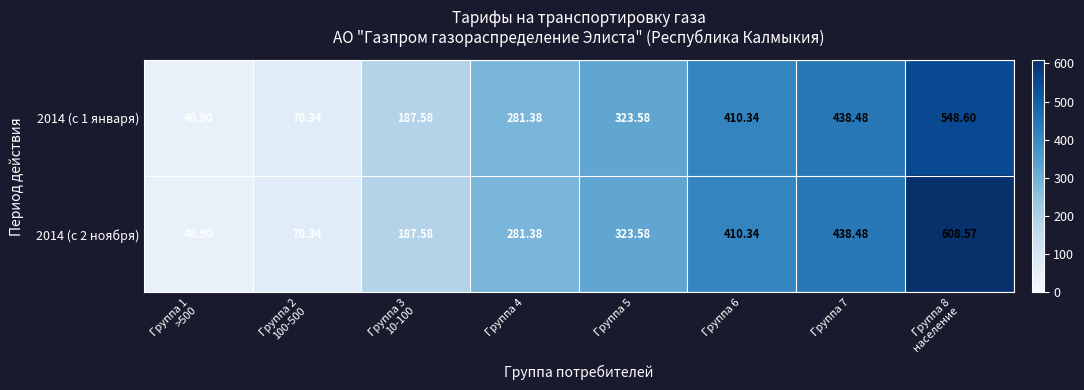

Reading right to left, list all the values displayed in this chart.

2014 (с 1 января): Группа 8
население=548.6	Группа 7=438.5	Группа 6=410.3	Группа 5=323.6	Группа 4=281.4	Группа 3
10-100=187.6	Группа 2
100-500=70.3	Группа 1
>500=46.9
2014 (с 2 ноября): Группа 8
население=608.6	Группа 7=438.5	Группа 6=410.3	Группа 5=323.6	Группа 4=281.4	Группа 3
10-100=187.6	Группа 2
100-500=70.3	Группа 1
>500=46.9